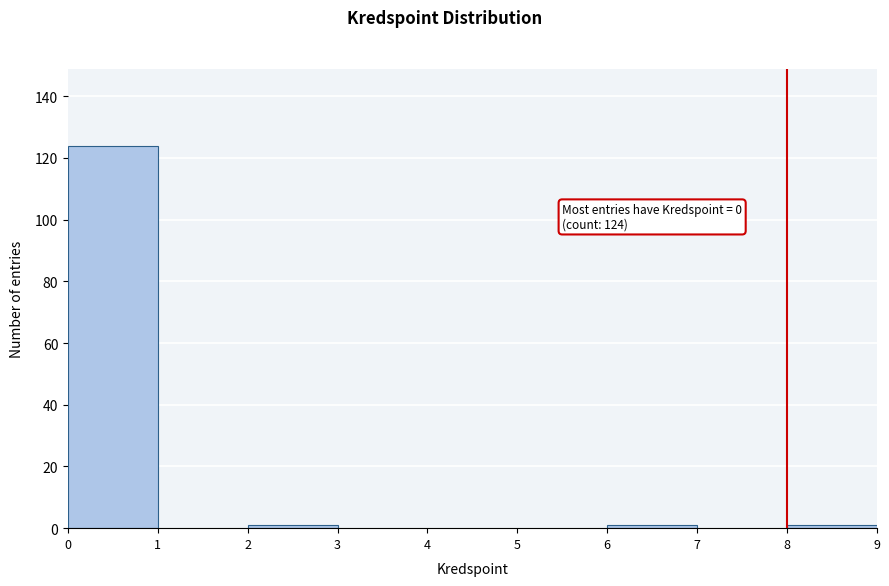

Over which range of the x-axis is the bar tallest?

0 to 1